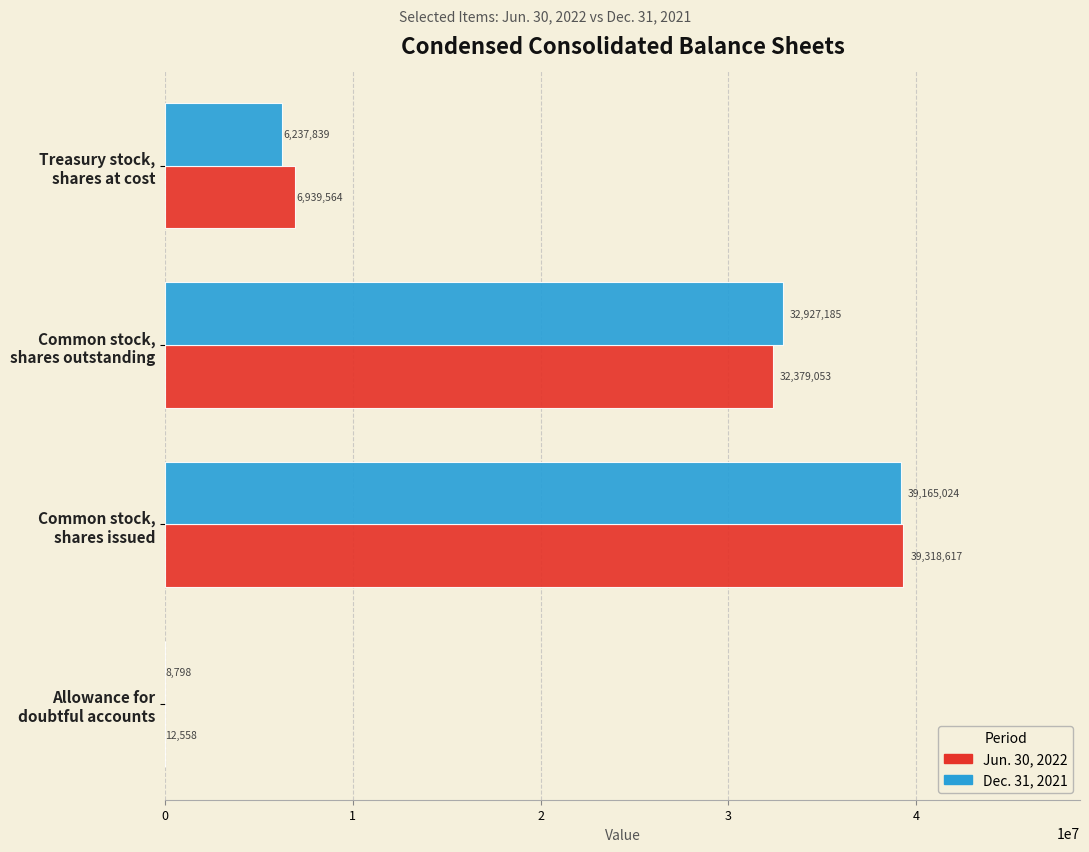

Which series has the largest total across all categories?

Jun. 30, 2022